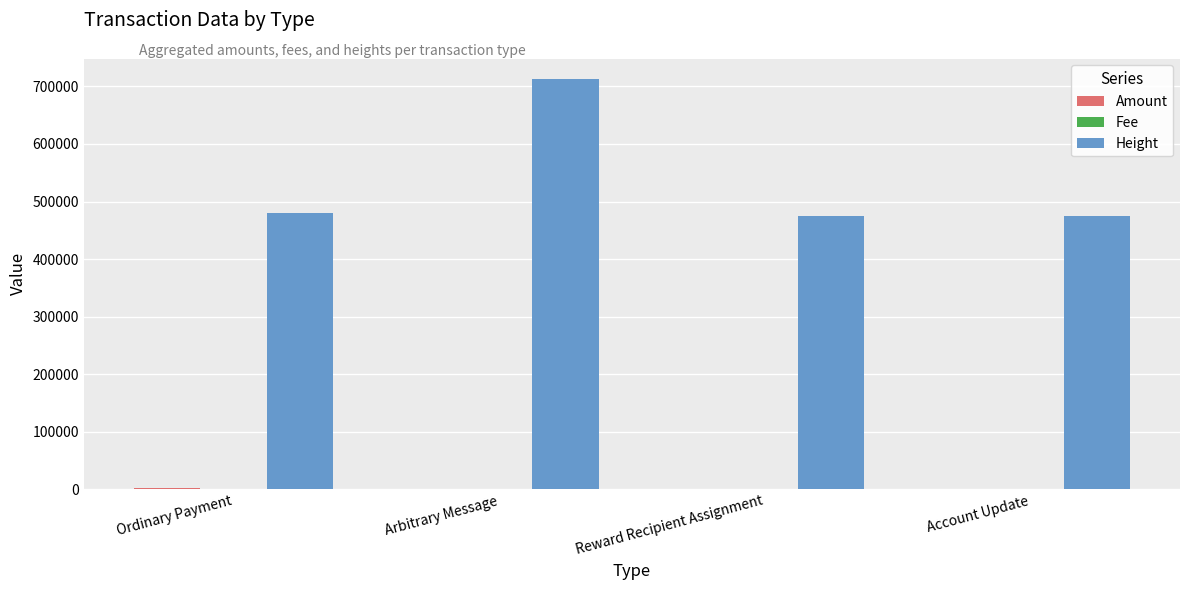

At which category does the chart reach its peak across all series?

Arbitrary Message